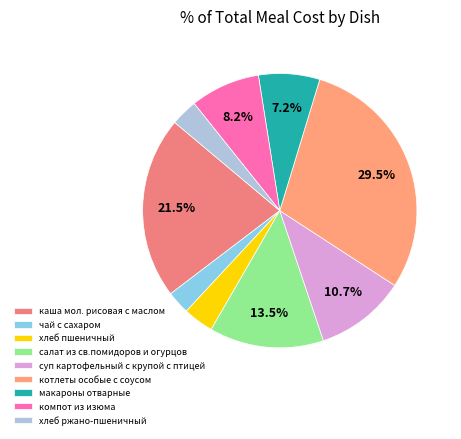

To the nearest percent, what is the combined percentage of компот из изюма and макароны отварные?

15%